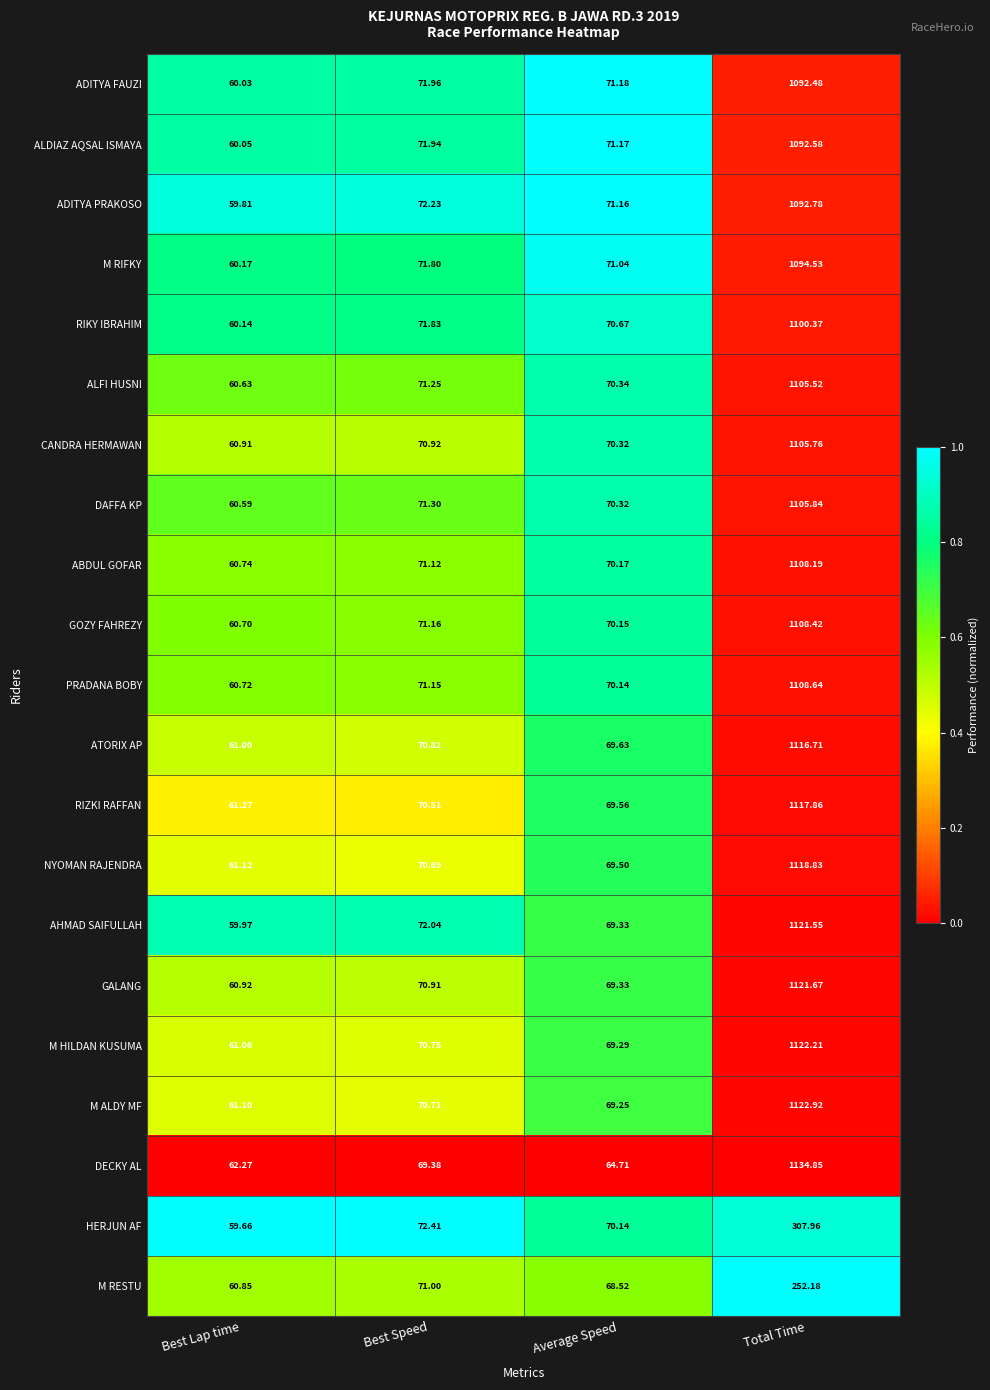

Where is ALFI HUSNI nearest to the value 583?

Best Speed